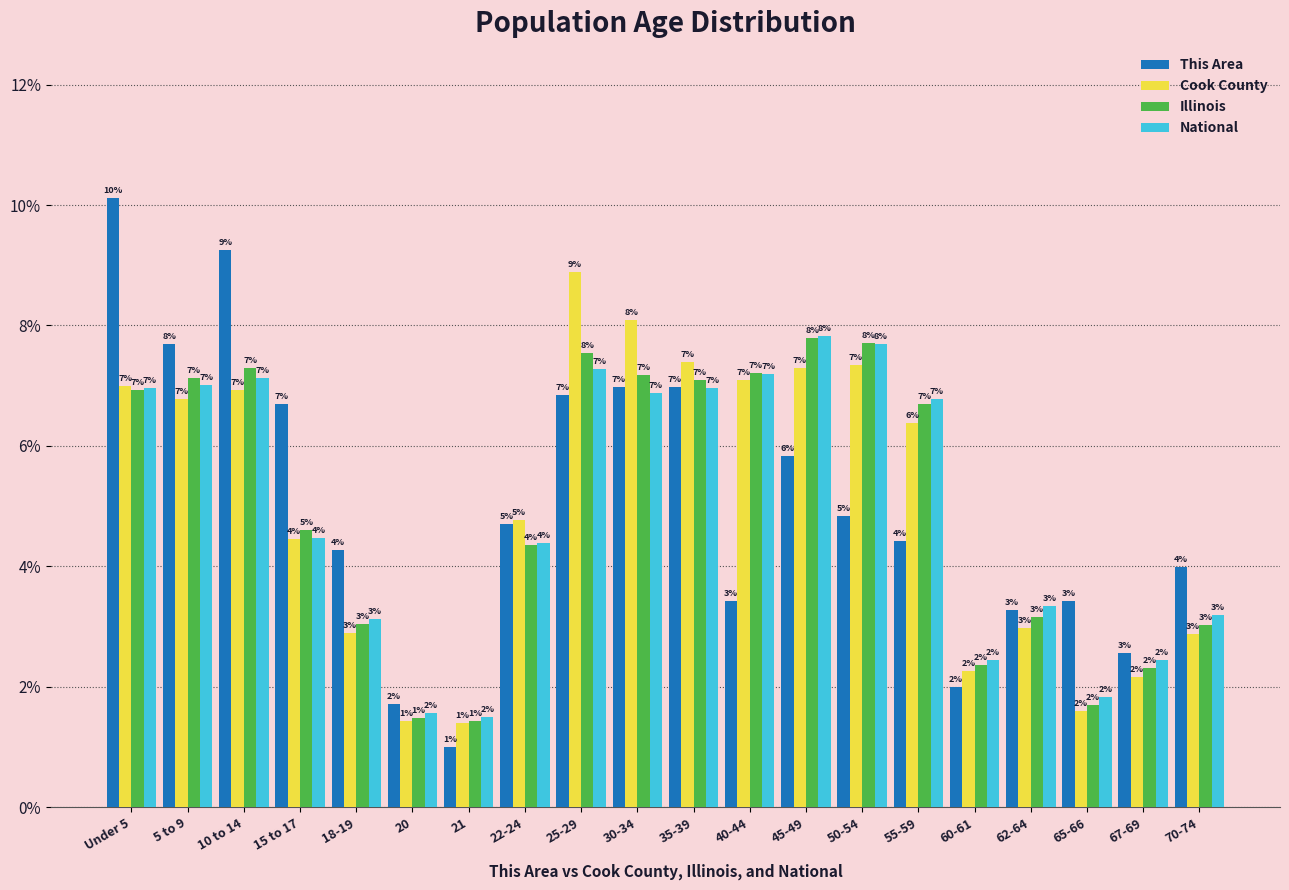

Is it true that National equals 11.7 at Under 5?

False